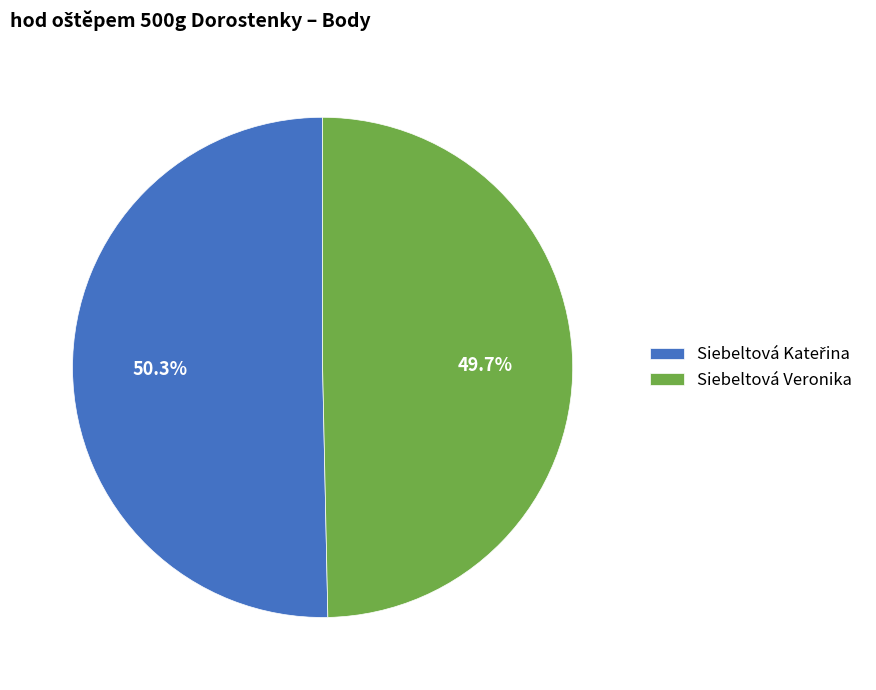

Which slice is the smallest?

Siebeltová Veronika